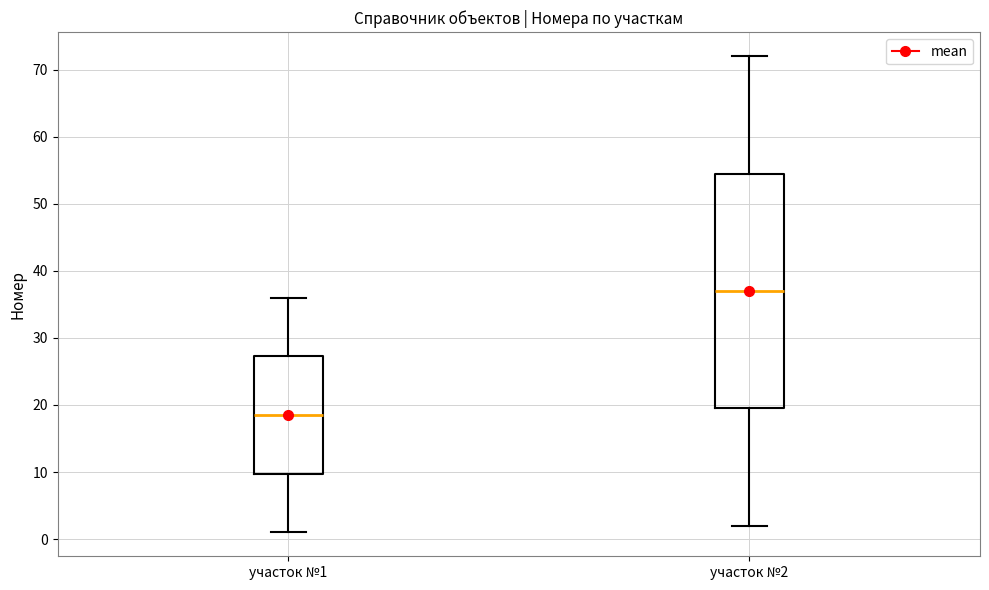

Which box is the tallest, from its lower edge to its upper edge?

участок №2